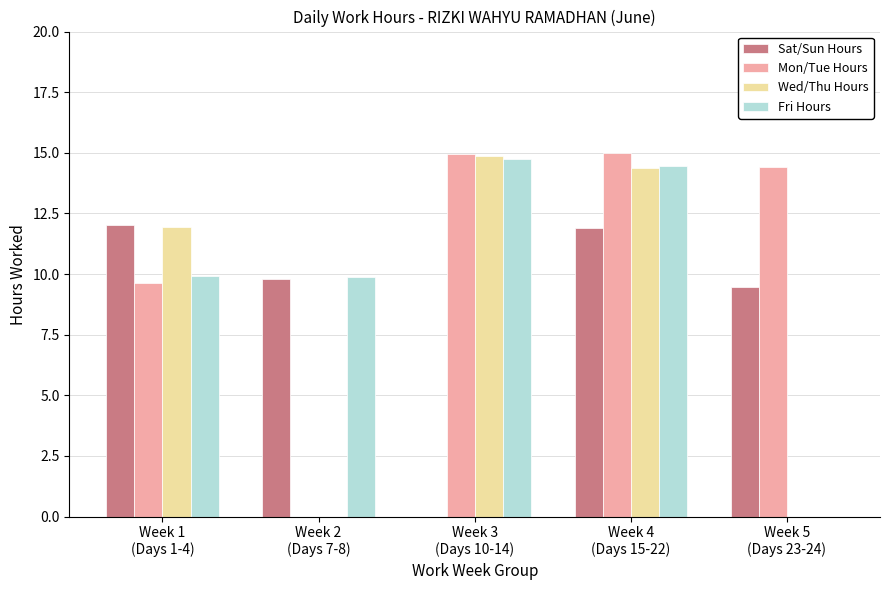

What is the total value across all series at Week 4
(Days 15-22)?

55.7